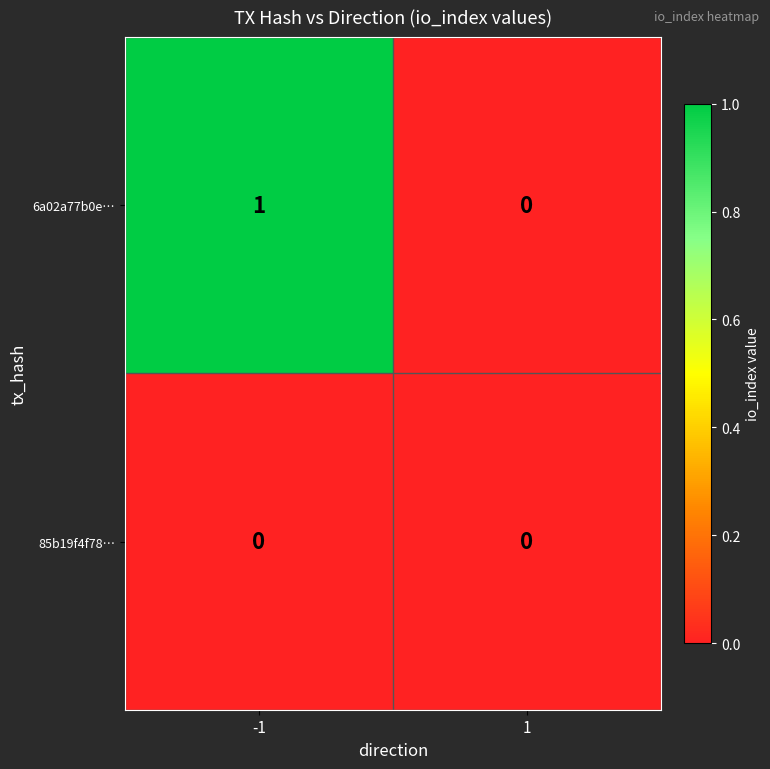

Which series has the largest range (max minus min)?

6a02a77b0e…